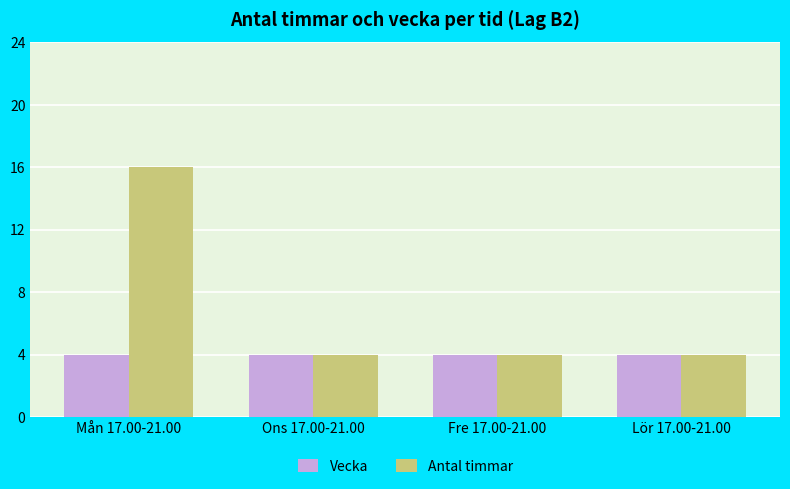

Which series has the widest spread of values?

Antal timmar